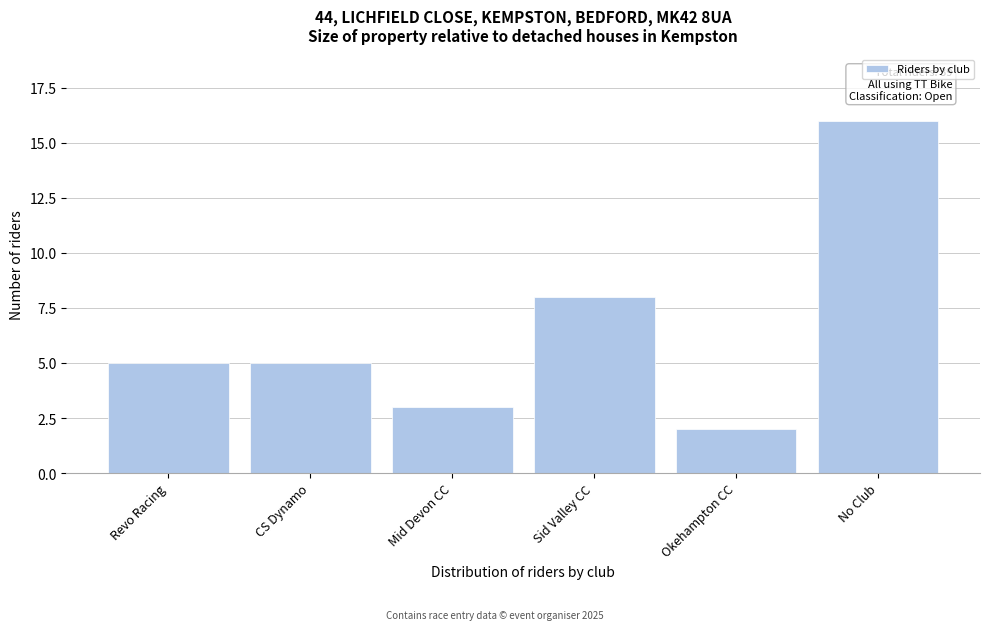

Reading right to left, transcribe all the data shown in this chart.

16	2	8	3	5	5